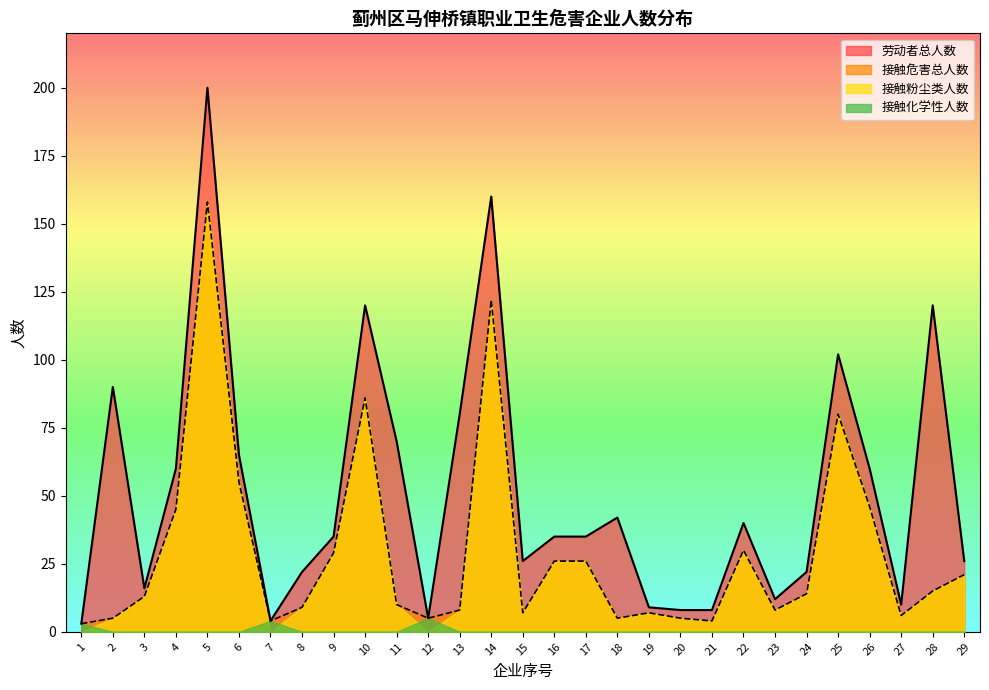

What is the minimum value for 劳动者总人数?

3